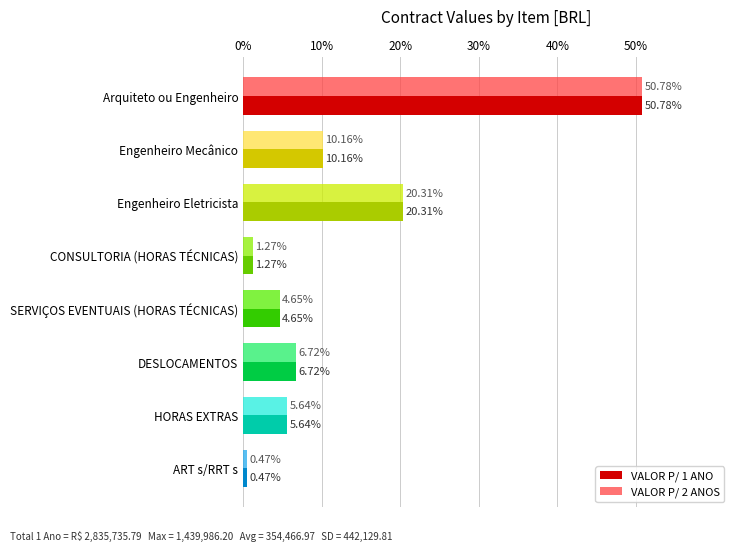

What is the difference between the maximum and minimum values in the VALOR P/ 1 ANO series?

50.3